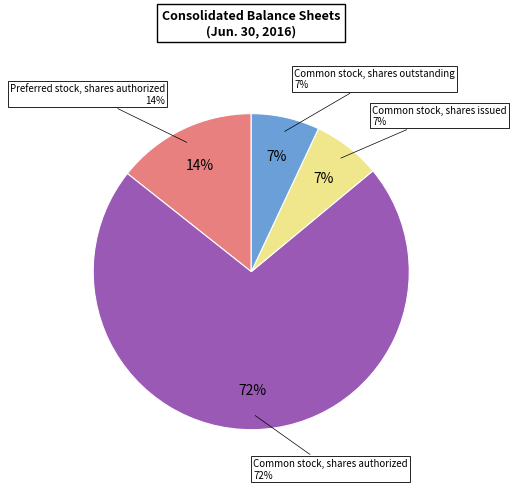

To the nearest percent, what is the average slice percentage?

25%